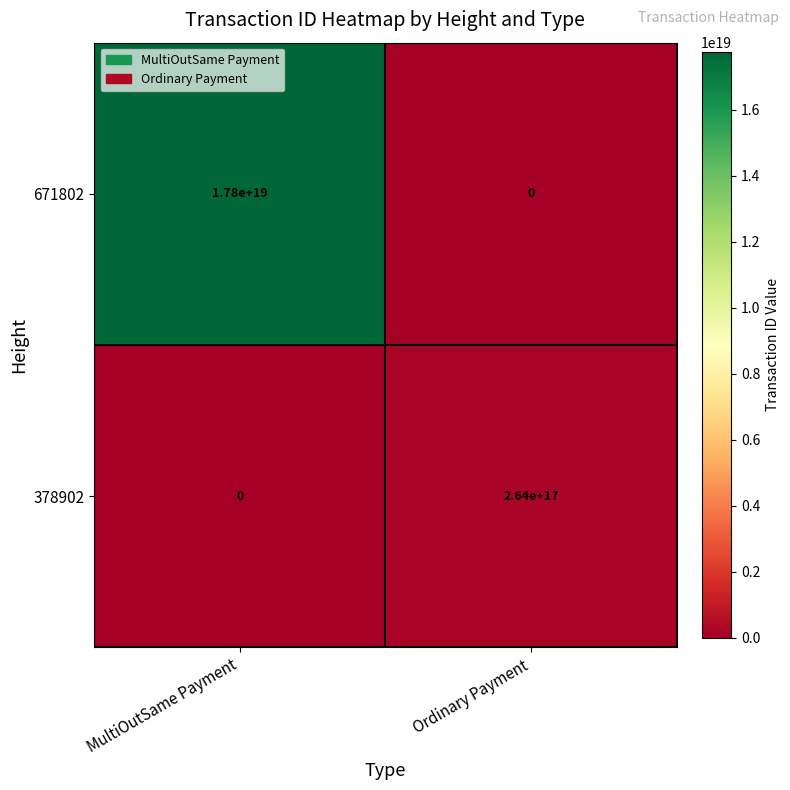

Which label corresponds to the largest value in the chart?

MultiOutSame Payment